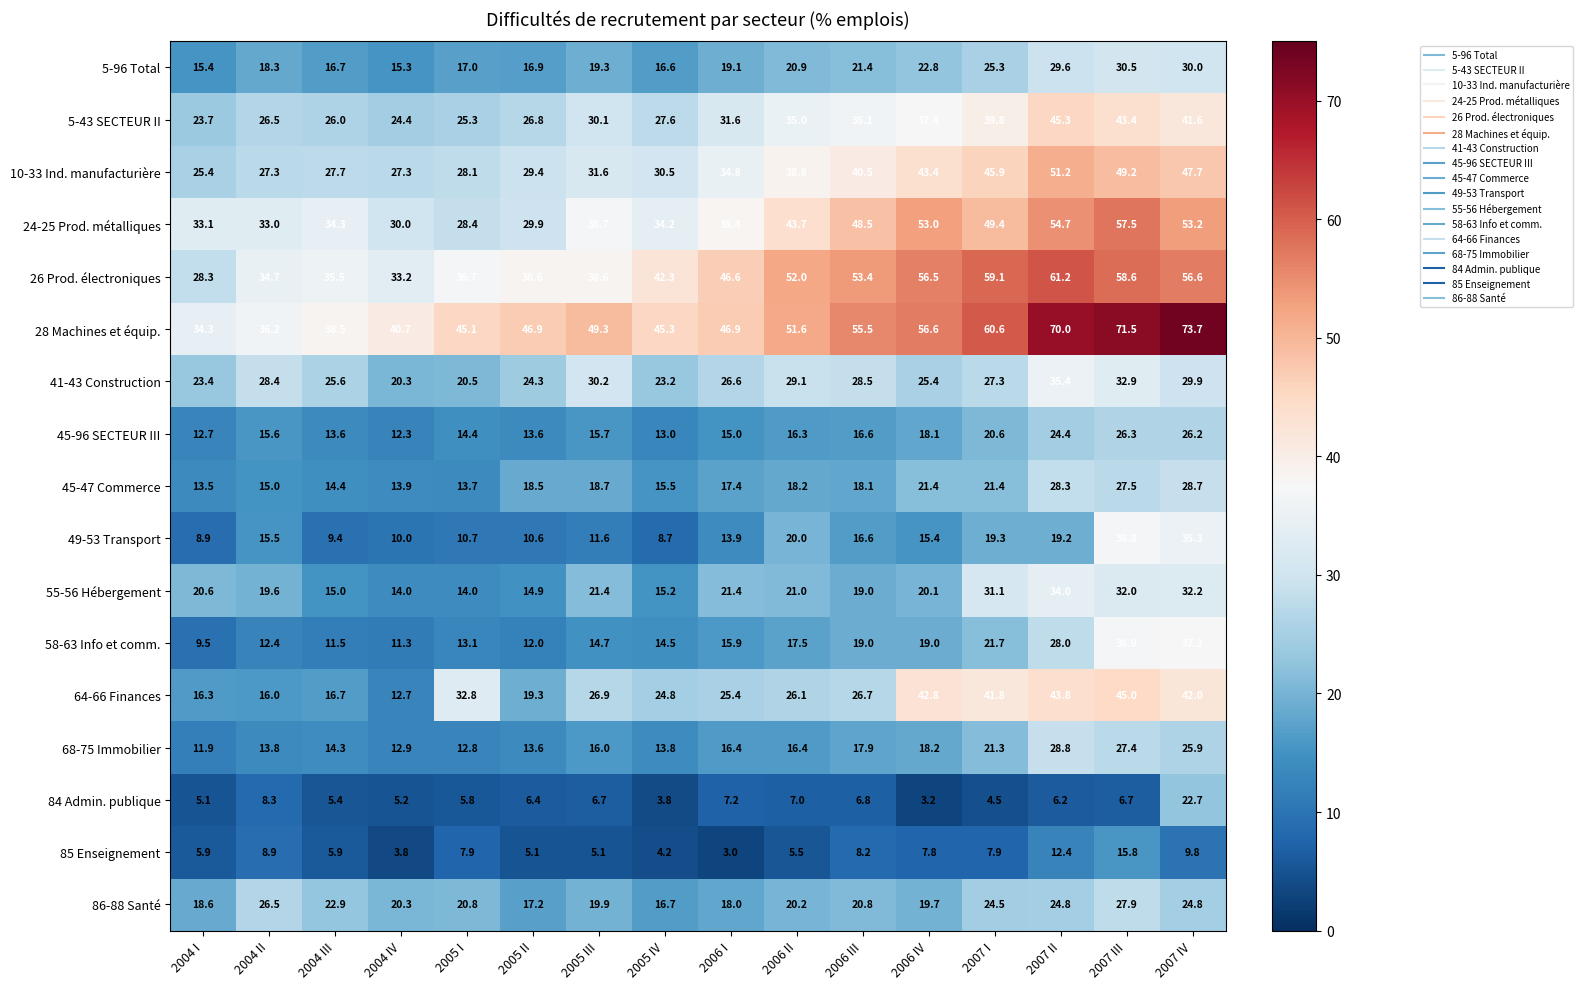

List the labels in order of 5-96 Total value, smallest first.

2004 IV, 2004 I, 2005 IV, 2004 III, 2005 II, 2005 I, 2004 II, 2006 I, 2005 III, 2006 II, 2006 III, 2006 IV, 2007 I, 2007 II, 2007 IV, 2007 III